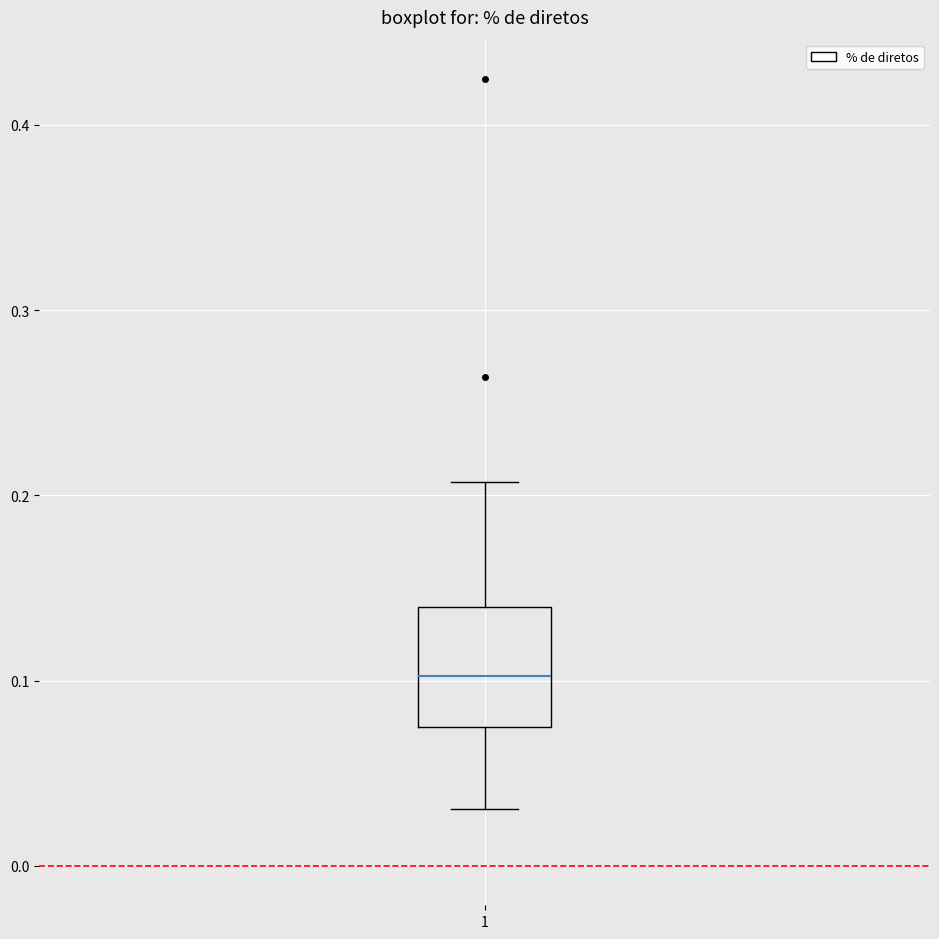

Read this box plot against the y-axis: the position of the median line, the range covered by the box, and the ends of both whiskers. The values are not printed on the chart, so give them approximately, as read against the axis.

median 0.10, box 0.08 to 0.14, whiskers 0.03 to 0.21